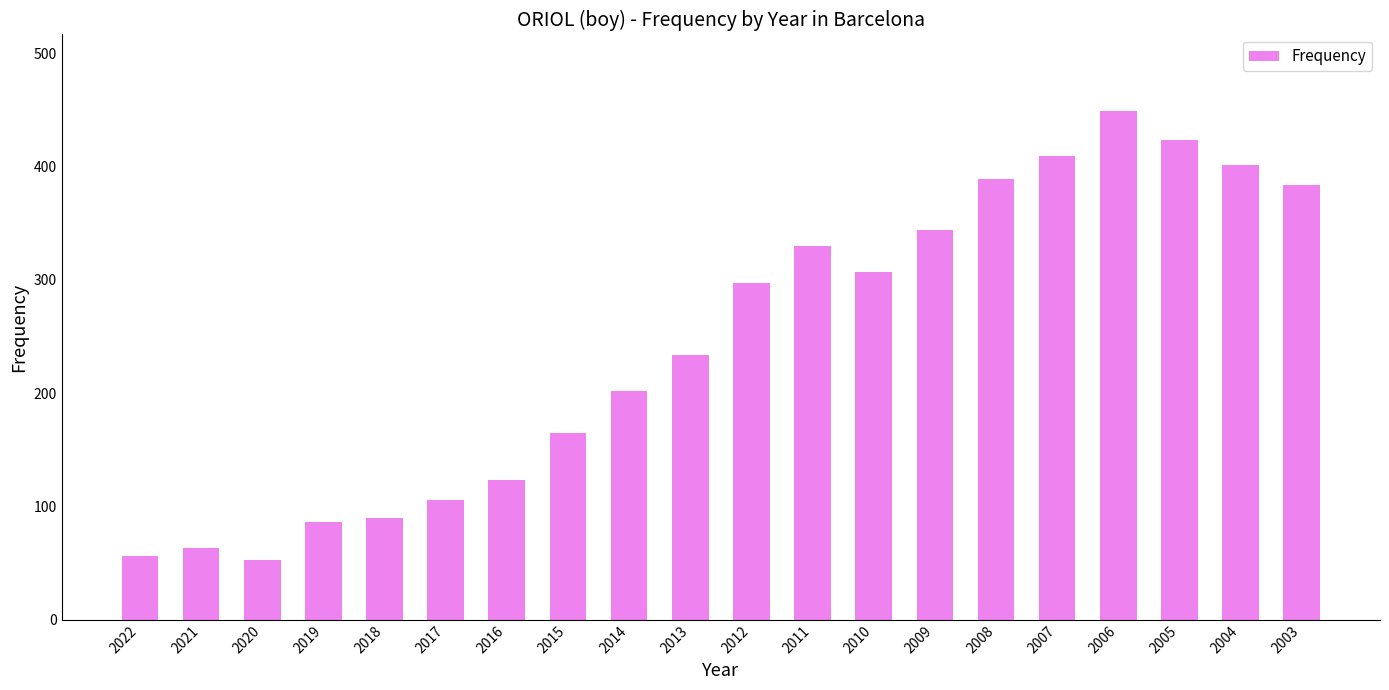

What is the difference between the values at 2010 and 2019?

221